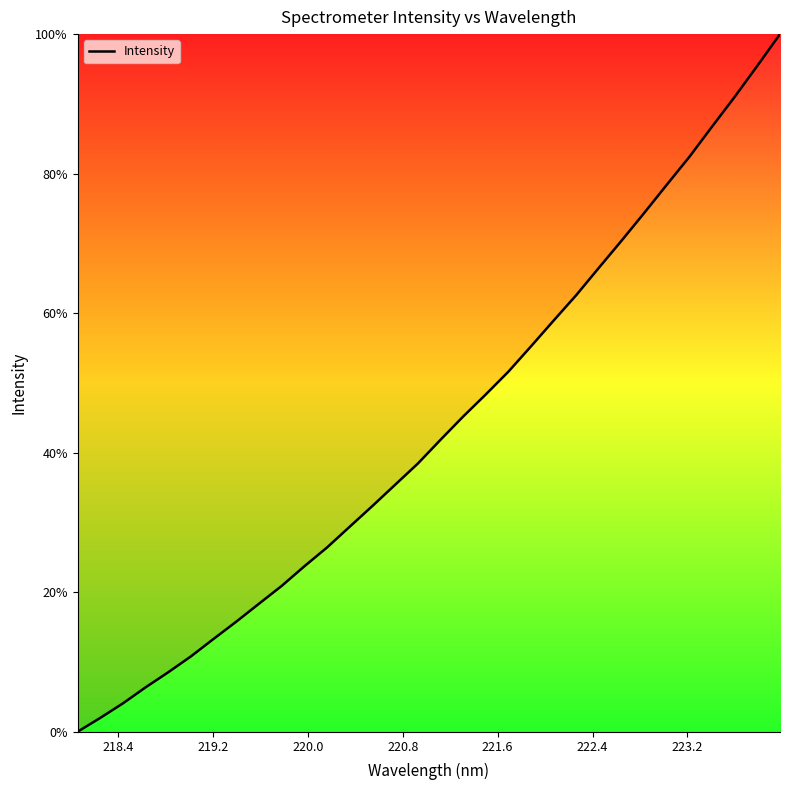

Reading left to right, list all the values displayed in this chart.

0.0	2.0	4.1	6.4	8.5	10.8	13.3	15.8	18.4	20.9	23.7	26.4	29.4	32.4	35.4	38.4	41.8	45.2	48.3	51.6	55.2	58.9	62.6	66.5	70.4	74.4	78.4	82.4	86.8	91.0	95.5	100.0